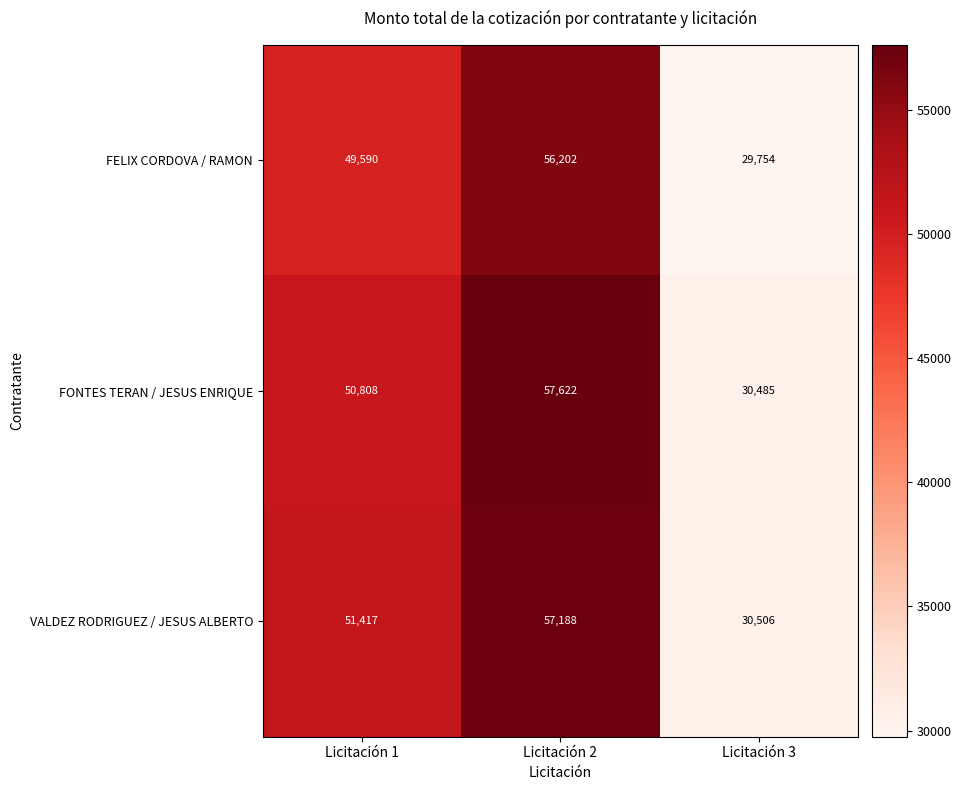

Reading left to right, what are all the values shown in this chart?

FELIX CORDOVA / RAMON: 49590	56202	29754
FONTES TERAN / JESUS ENRIQUE: 50808	57622	30485
VALDEZ RODRIGUEZ / JESUS ALBERTO: 51417	57188	30506